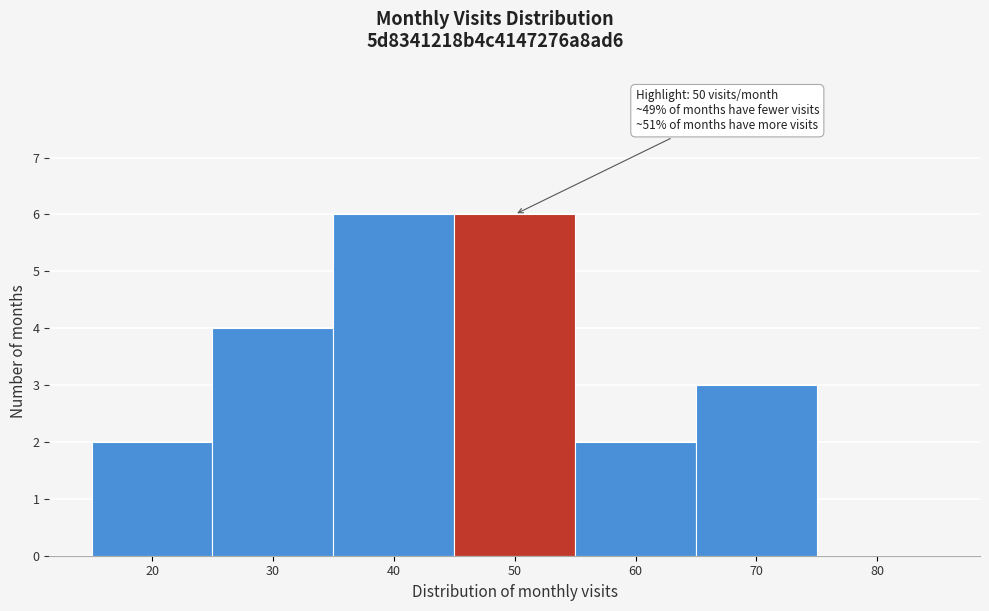

Reading left to right, transcribe all the data shown in this chart.

20=2	30=4	40=6	50=6	60=2	70=3	80=0